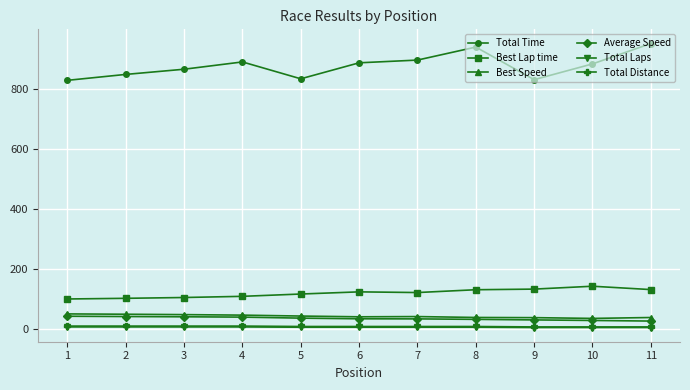

What is the value of the Total Distance point at the 4th from the left?

9.8